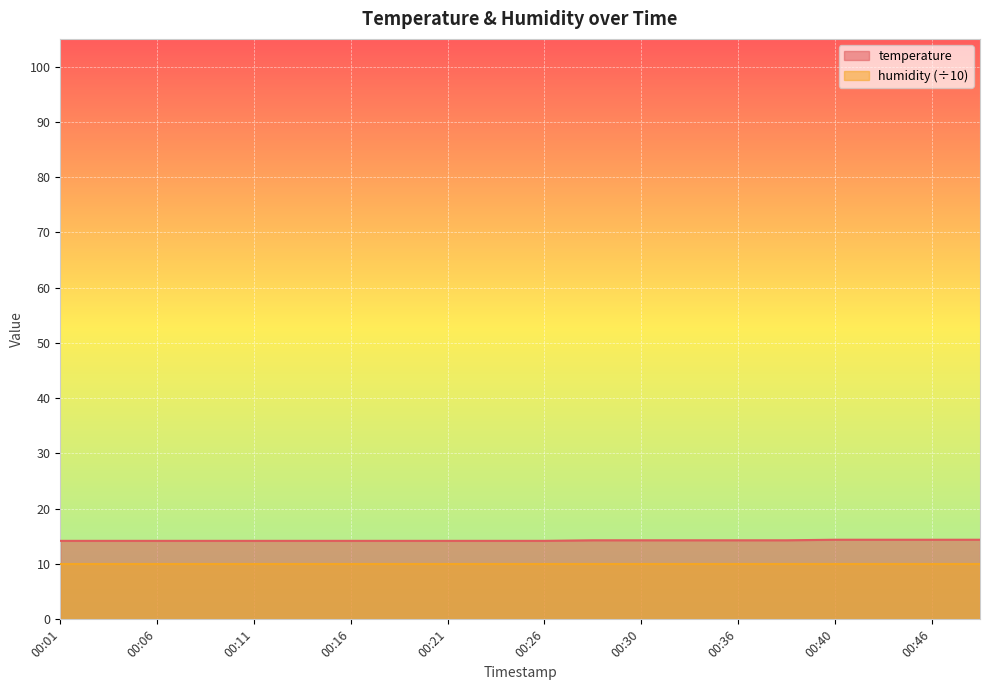

How many data points does each series have?

20